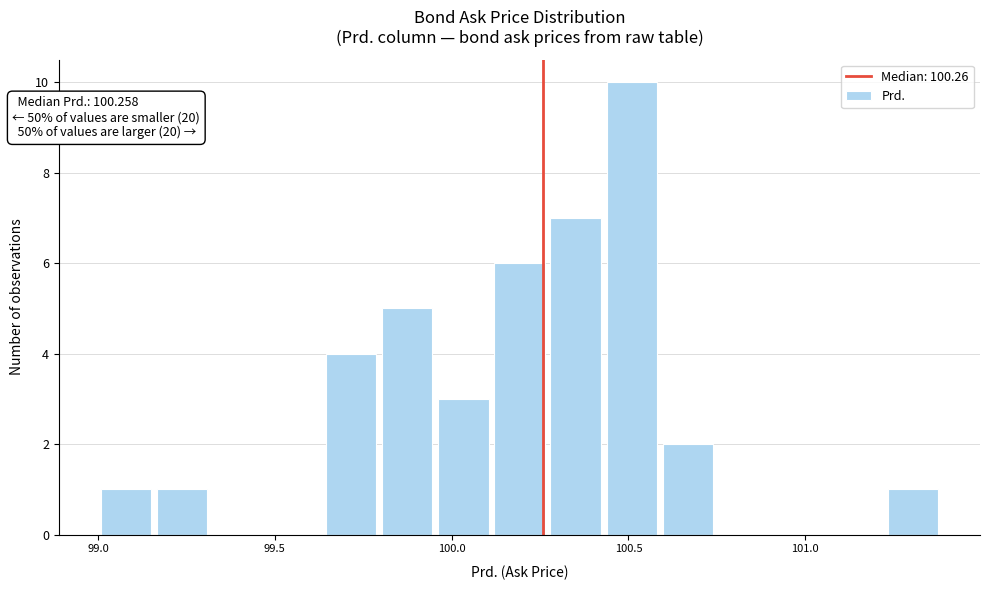

Around what value on the x-axis is the tallest bar? Give the approximate position of its centre, as read against the axis.

100.50